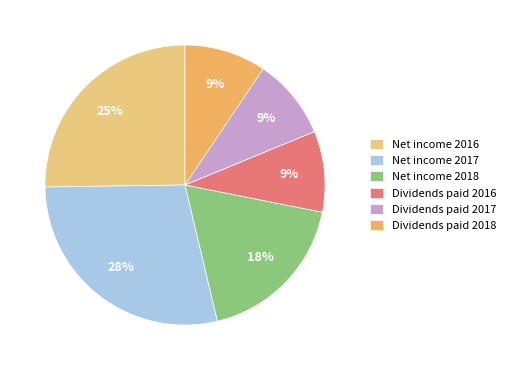

The Dividends paid 2018 slice represents 4% of the pie. True or false?

False